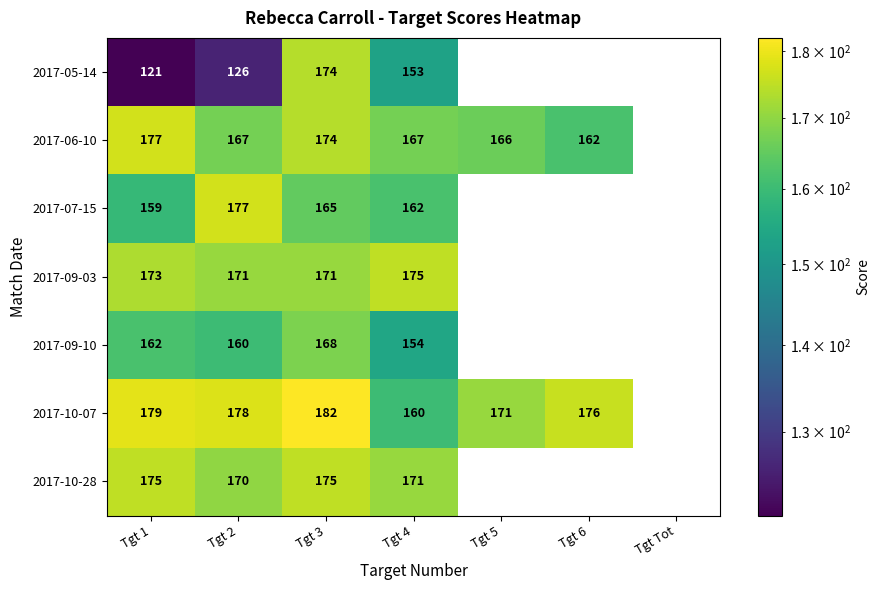

What is the spread (max minus min) of values at Tgt 4?

22